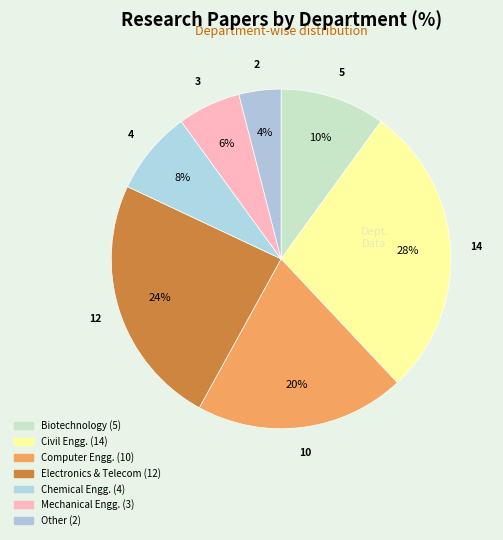

How many slices are in this pie chart?

7